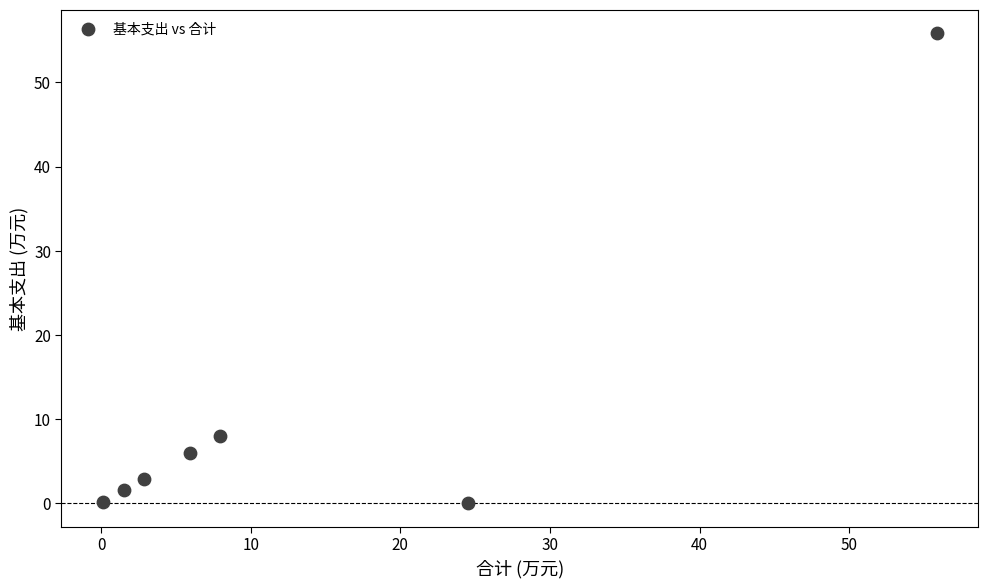

What is the range of X values (max minus min)?

55.7